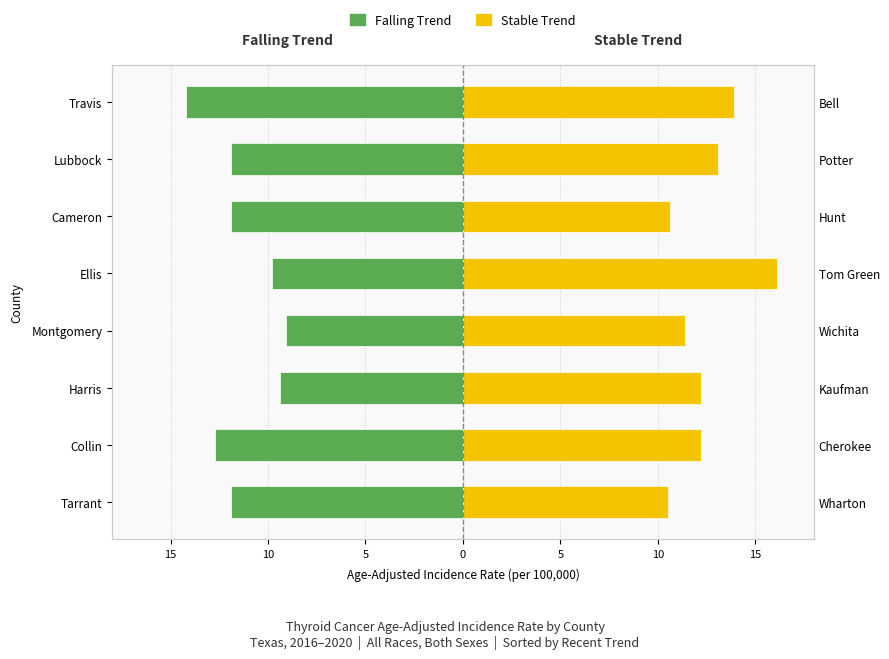

Which series has the largest range (max minus min)?

Stable Trend